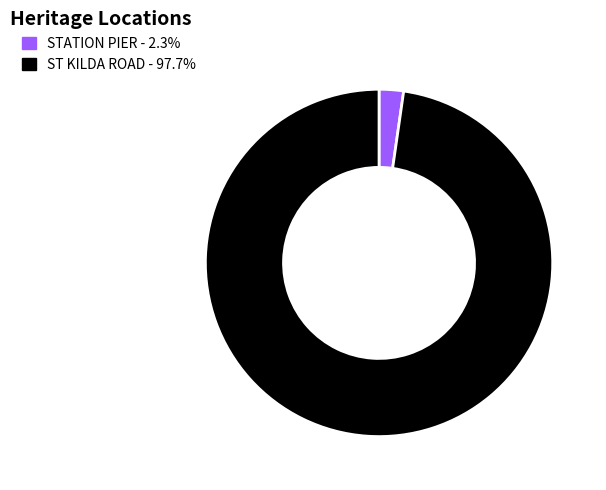

How many slices are in this pie chart?

2